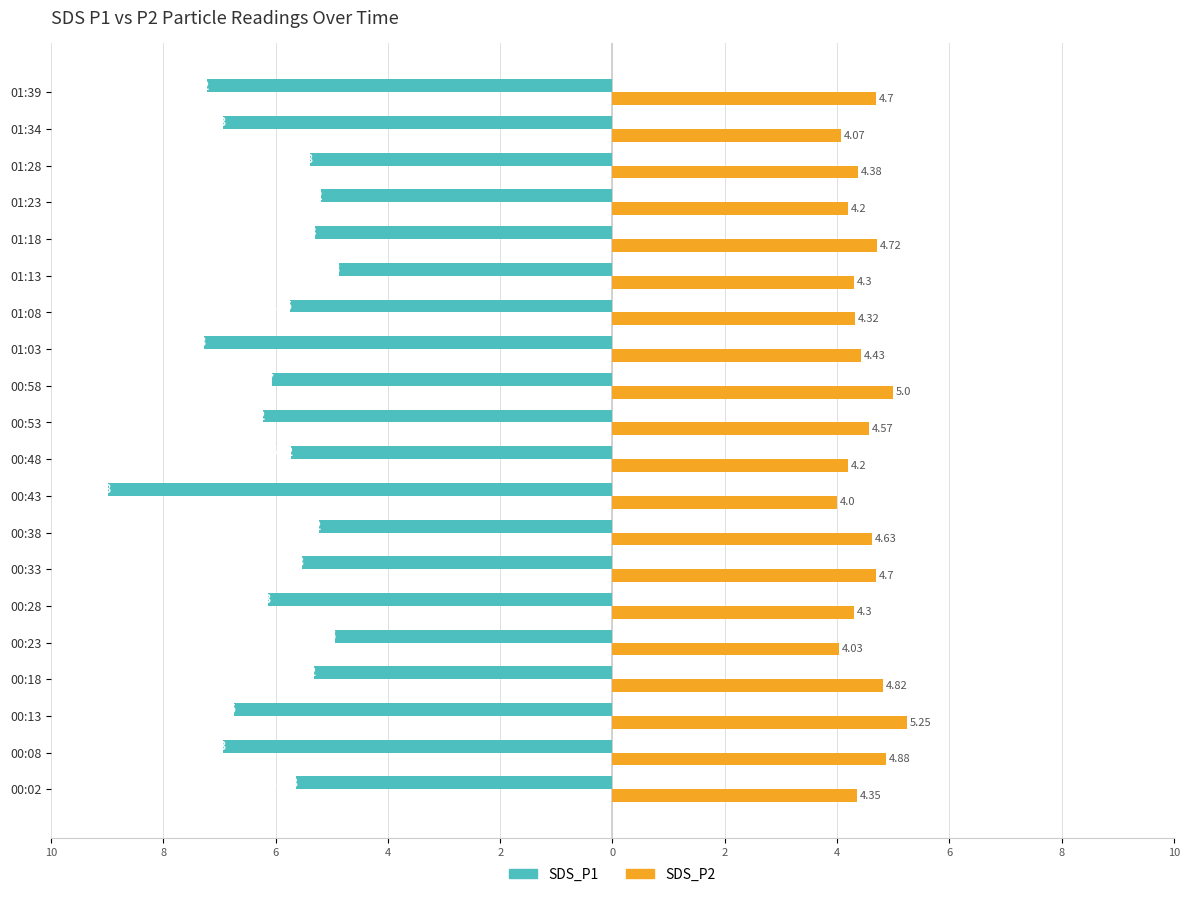

What is the sum of all SDS_P1 values?

-121.4